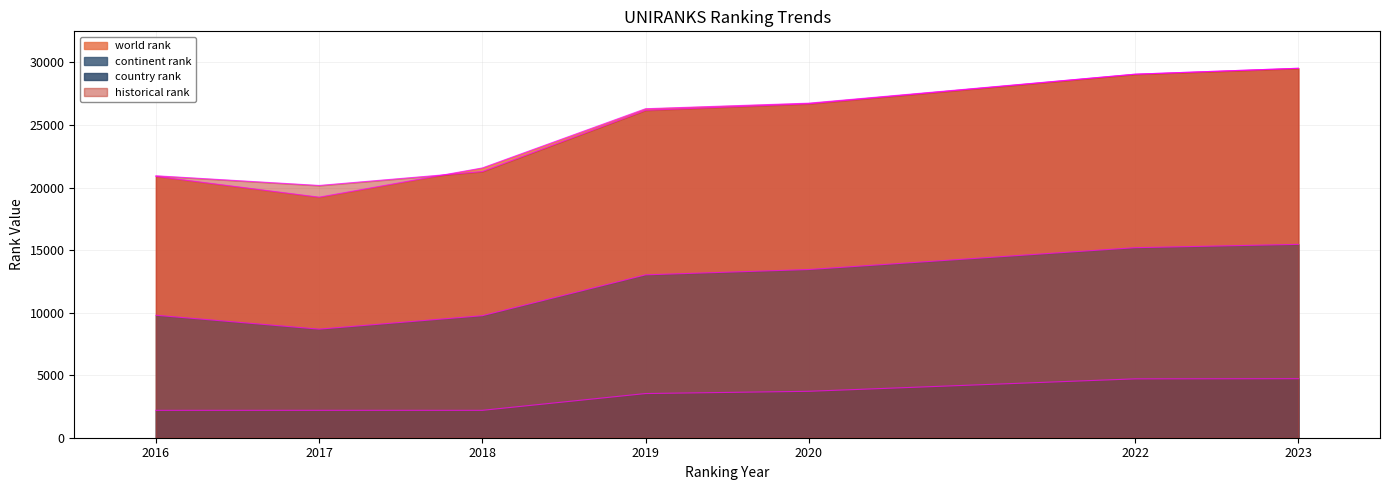

Reading left to right, extract all data points from this chart.

world rank: 20890.0	19228.0	21566.0	26300.0	26745.0	29062.0	29534.0
continent rank: 9791.0	8680.0	9755.0	13020.0	13446.0	15192.0	15457.0
country rank: 2188.0	2190.0	2189.0	3531.0	3711.0	4706.0	4719.0
historical rank: 20940.0	20165.0	21278.5	26178.5	26695.5	29062.0	29534.0